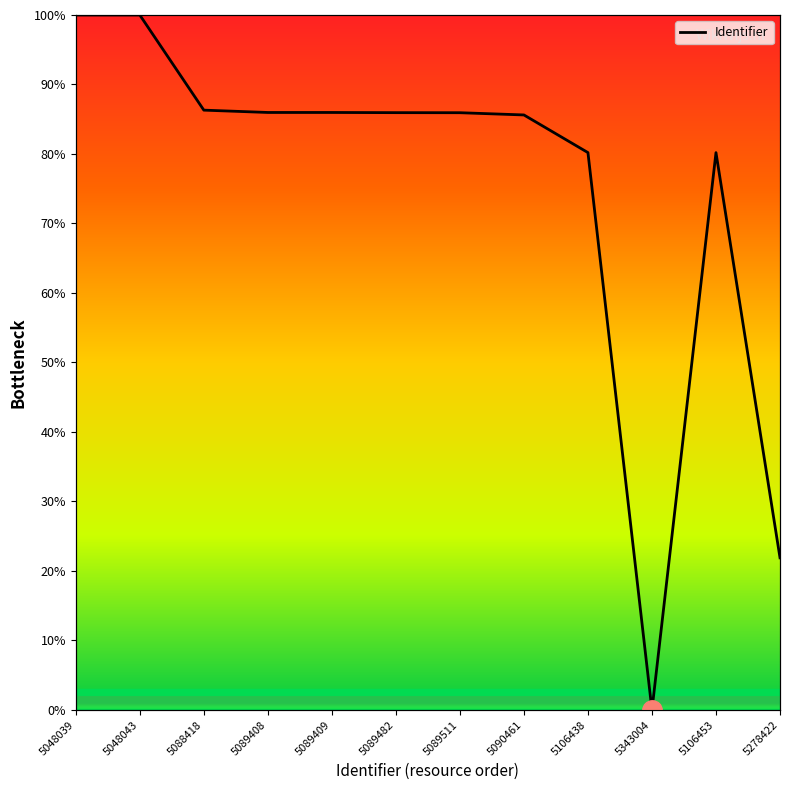

What is the average value?

0.7